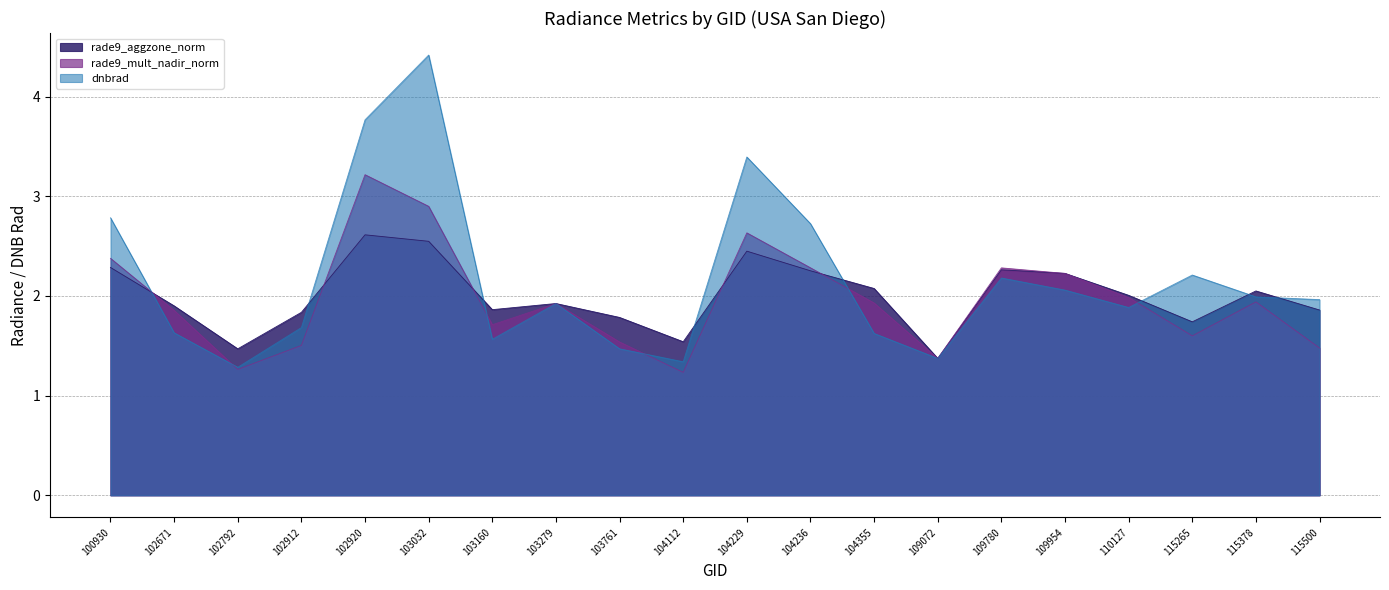

Count the number of categories in the chart.

20